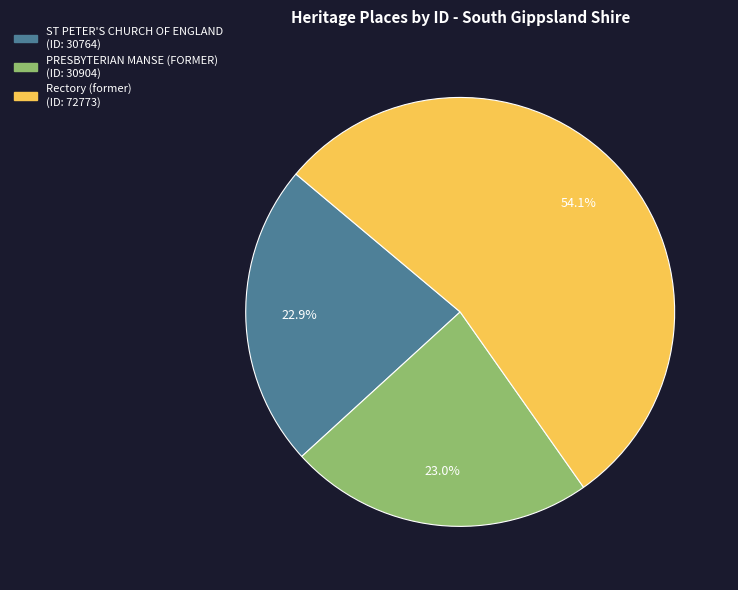

What is the total percentage of PRESBYTERIAN MANSE (FORMER) and ST PETER'S CHURCH OF ENGLAND?

45.9%